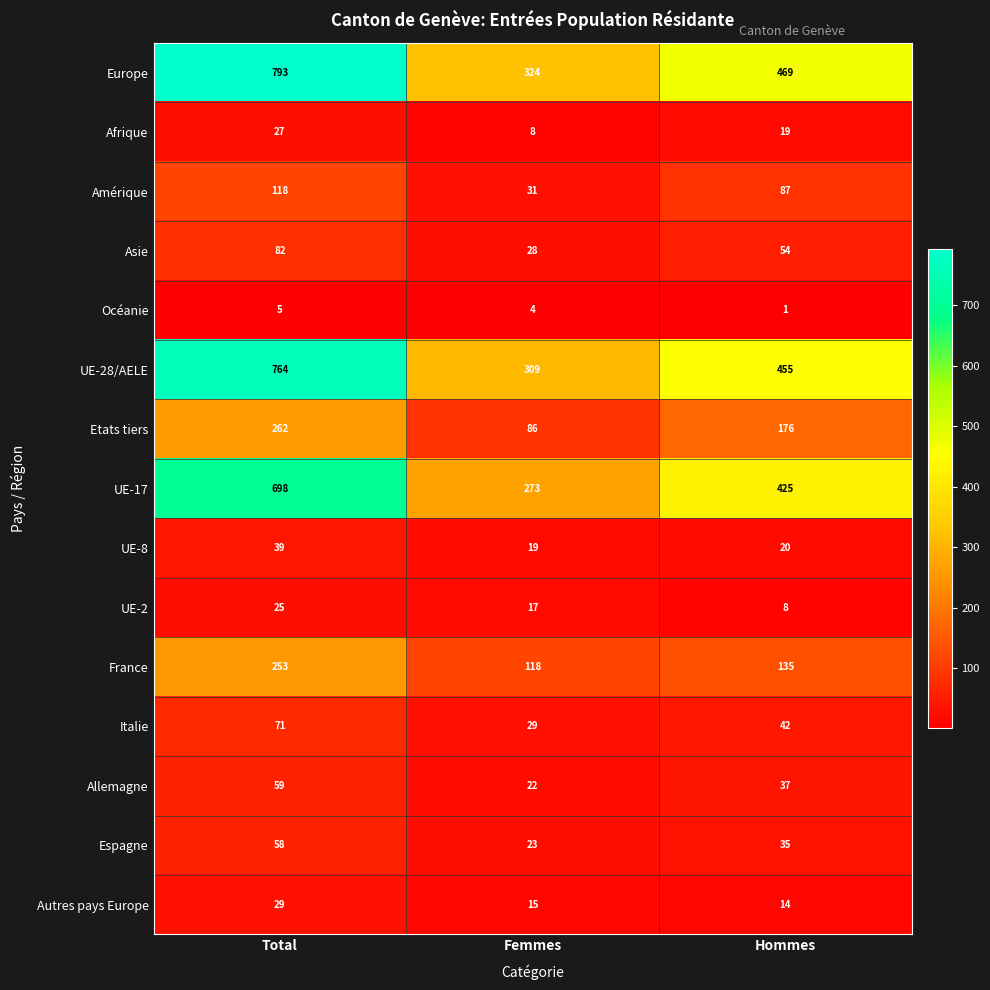

Which series changed the most between Femmes and Hommes?

UE-17